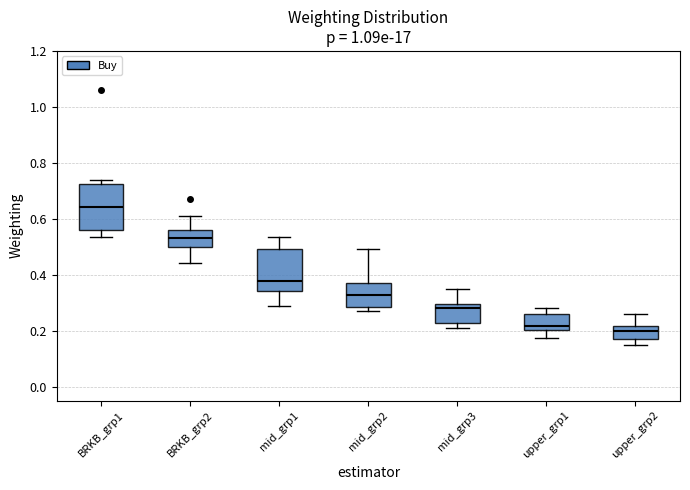

Where is the lower edge of the box for BRKB_grp2 on the y-axis? The values are not printed on the chart, so give them approximately, as read against the axis.

0.50